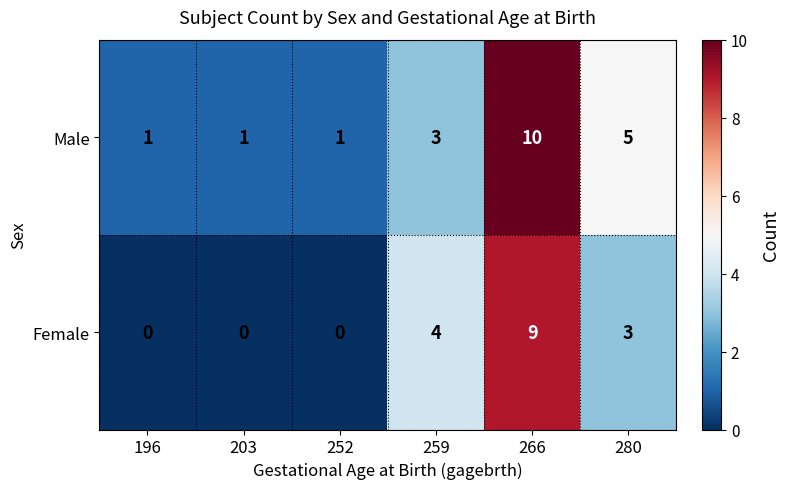

List the series in order of their peak value, lowest first.

Female, Male